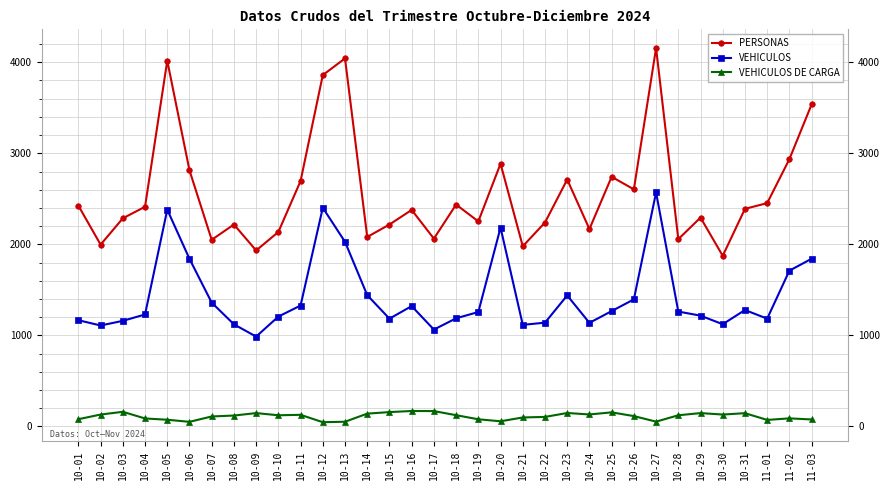

At how many categories does at least one series exceed 1338?

34